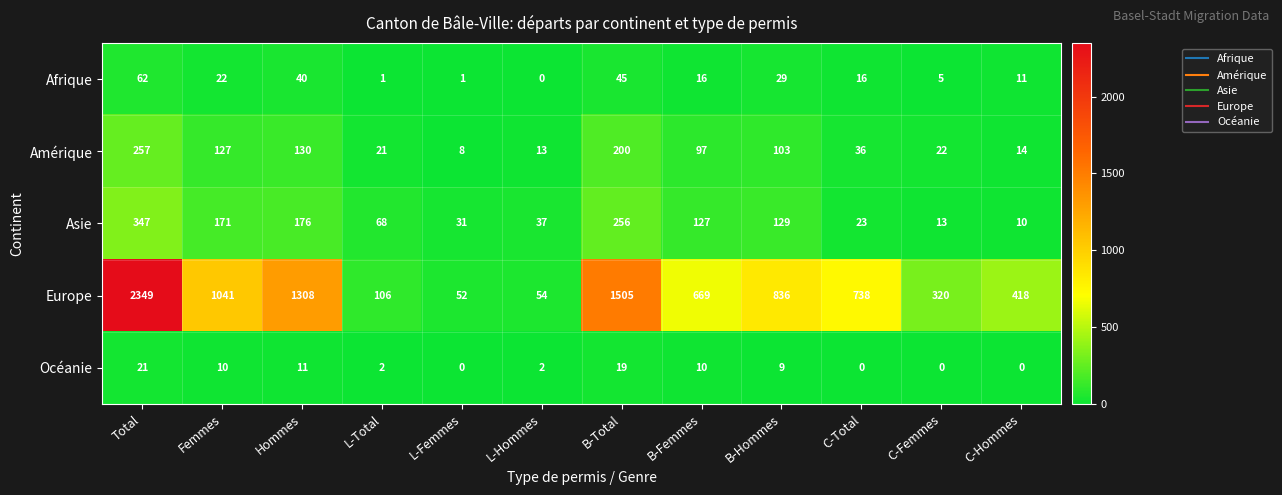

Which series has the largest range (max minus min)?

Europe